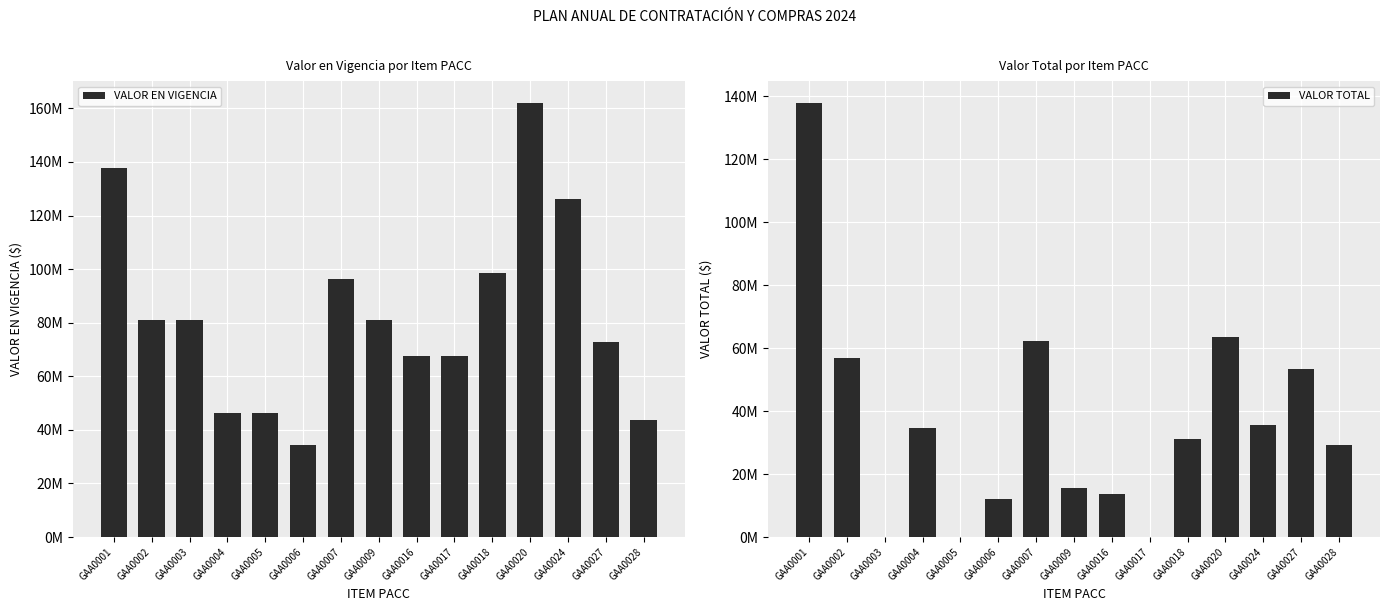

At which label does VALOR TOTAL reach its peak?

GAA0001